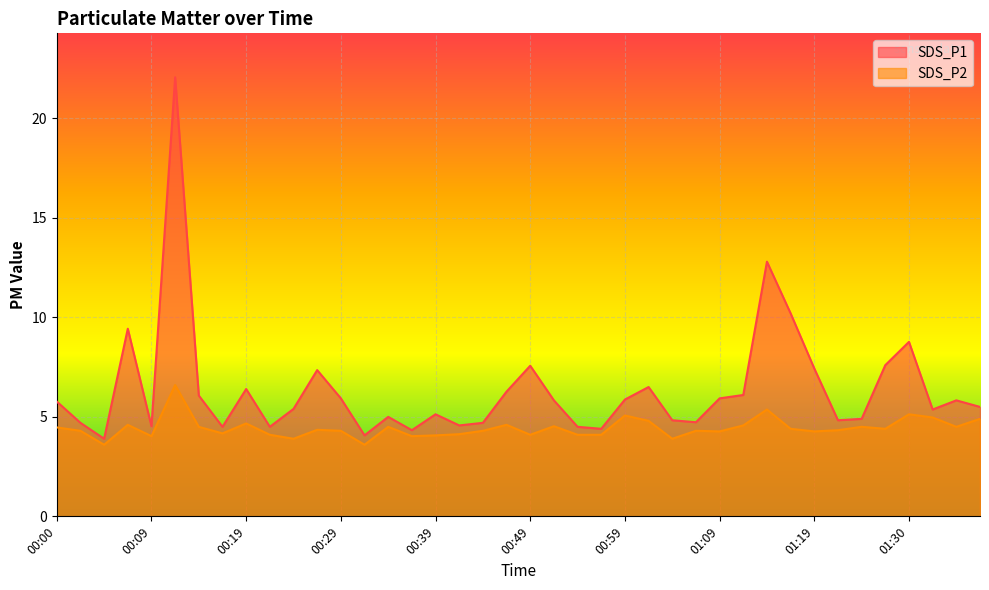

What is the maximum value for SDS_P2?

6.6